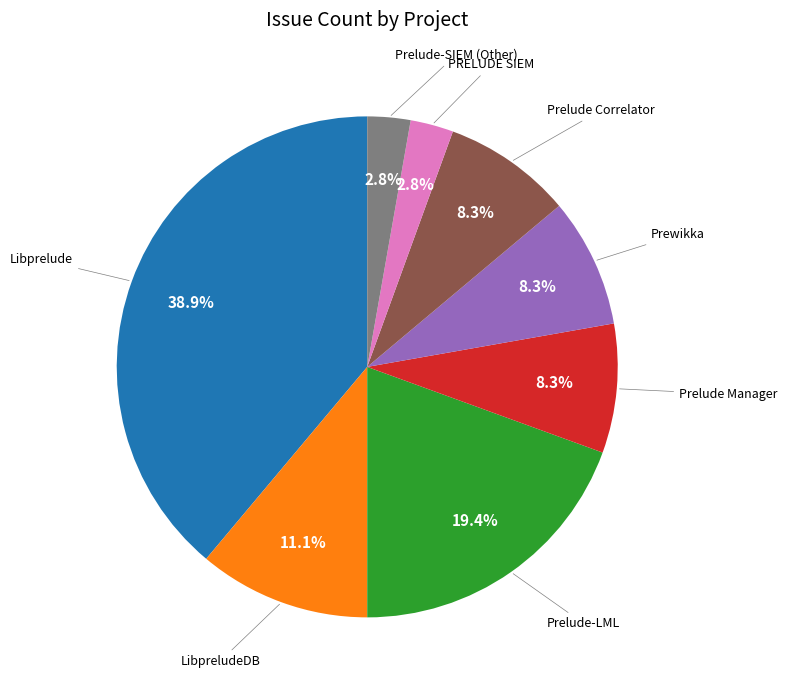

Does any single category account for the majority?

No